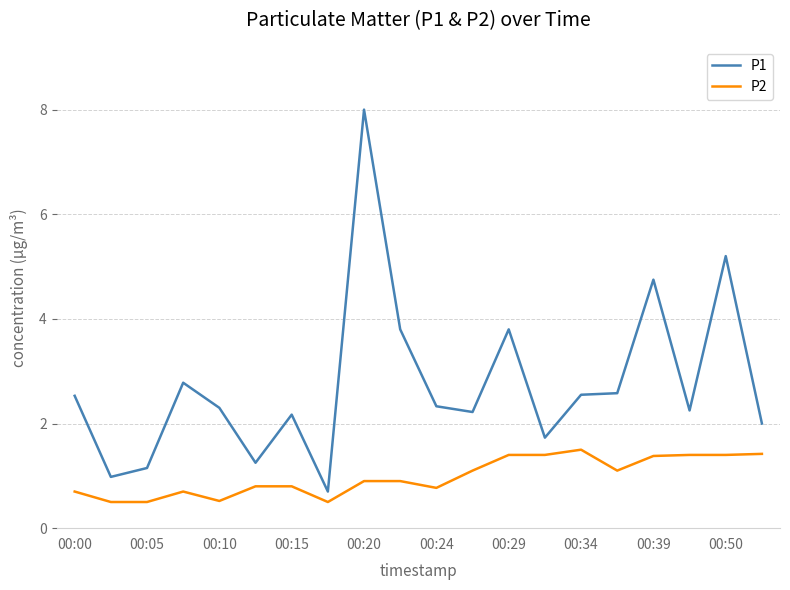

True or false: P1 and P2 intersect in this chart.

False